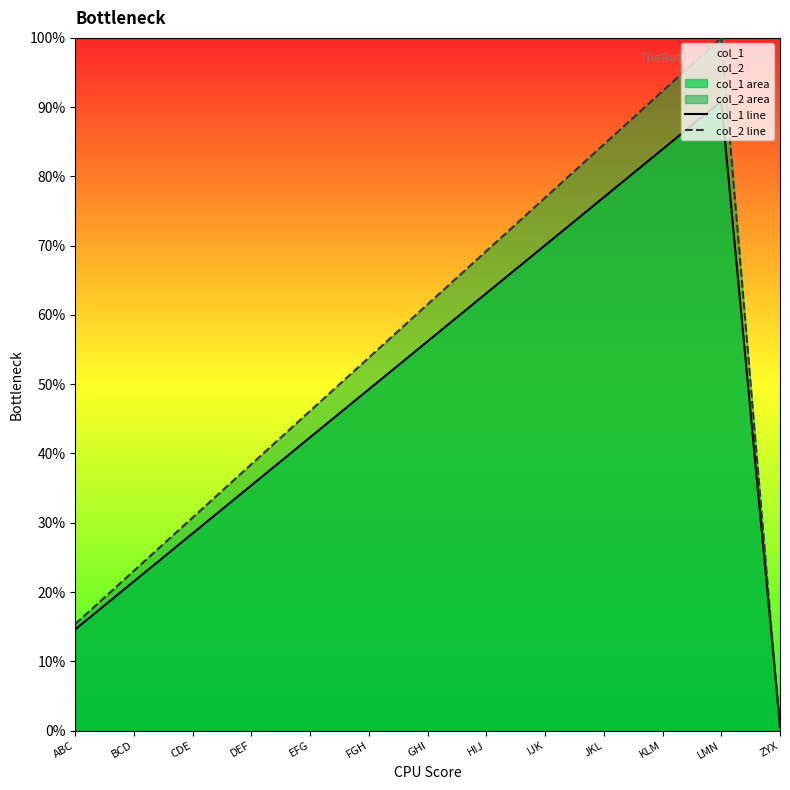

Which series has the widest spread of values?

col_2 line